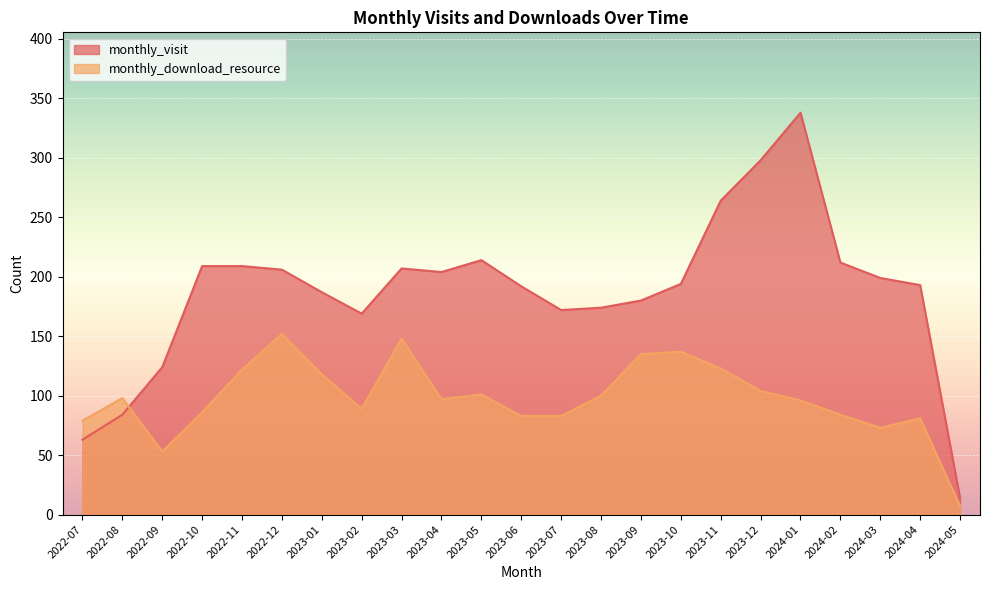

How many interior local peaks does the monthly_download_resource series have?

6